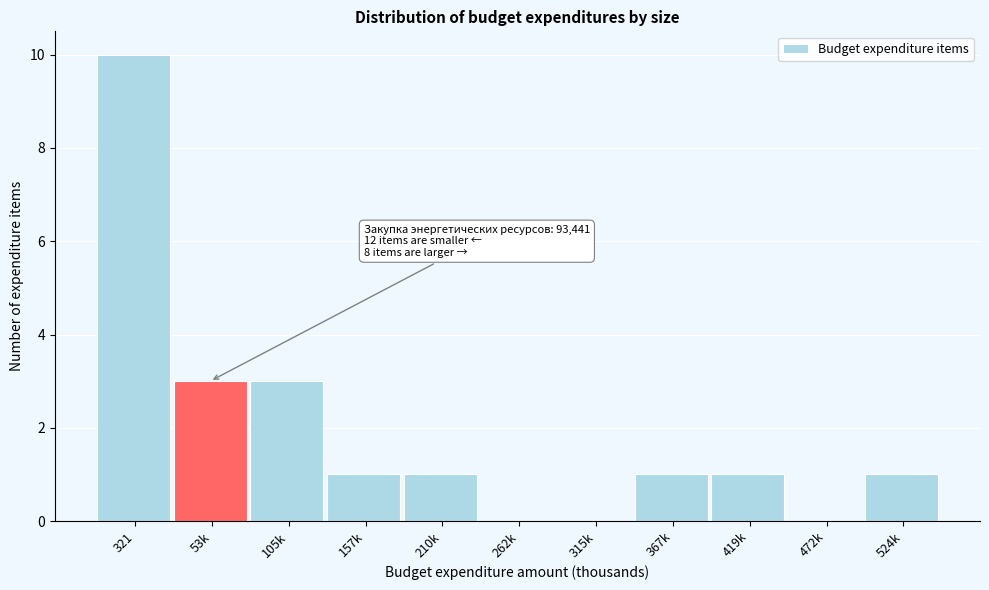

Reading left to right, what are all the values shown in this chart?

321=10	53k=3	105k=3	157k=1	210k=1	262k=0	315k=0	367k=1	419k=1	472k=0	524k=1